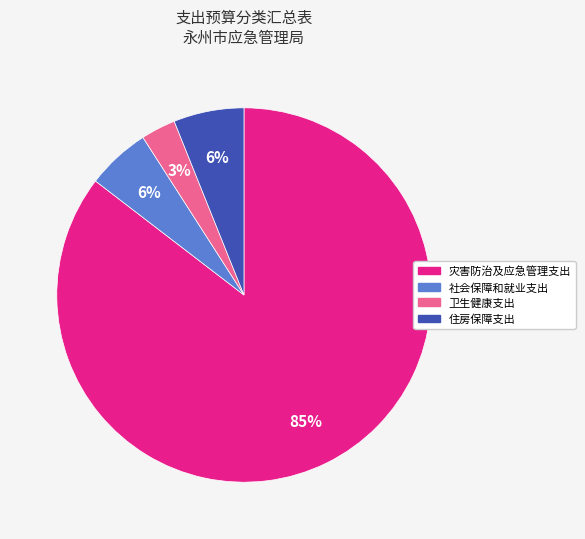

How many slices are in this pie chart?

4